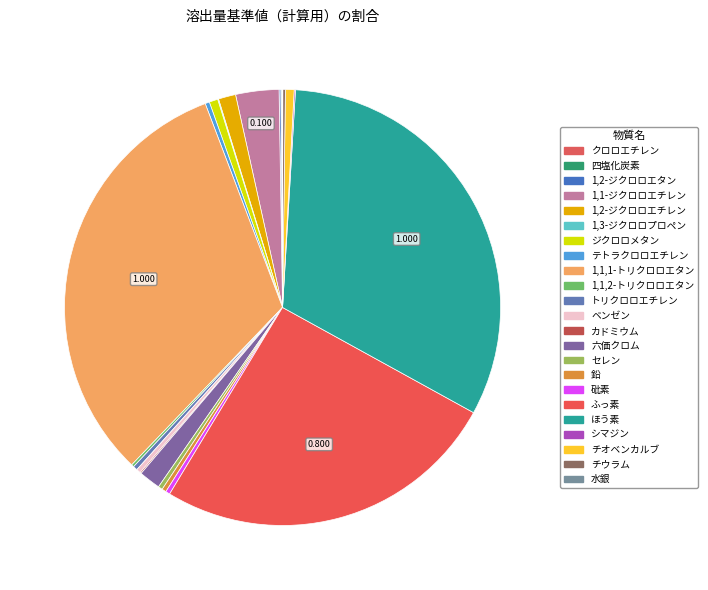

How many slices are in this pie chart?

23